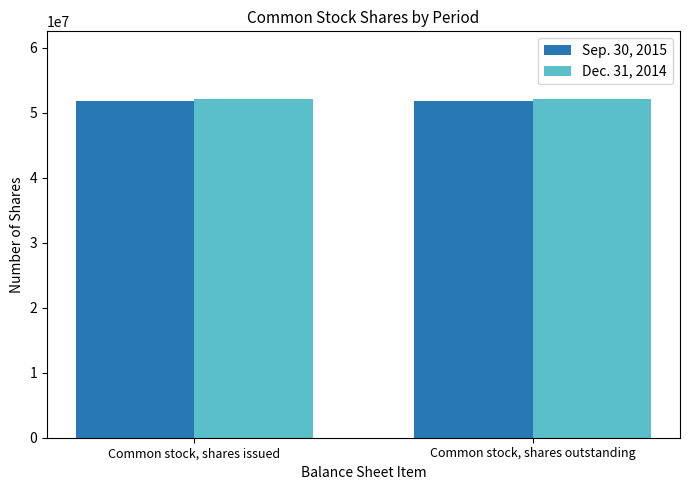

What is the total value across all series at Common stock, shares outstanding?

104000000